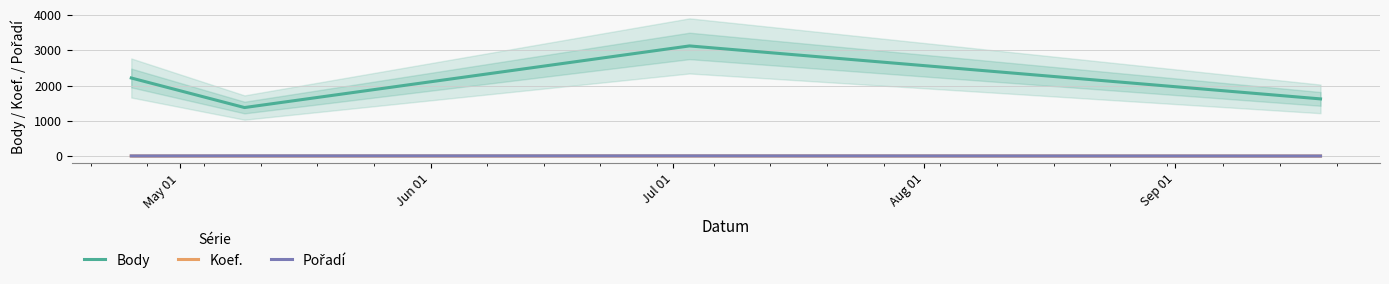

True or false: Body and Koef. intersect in this chart.

False